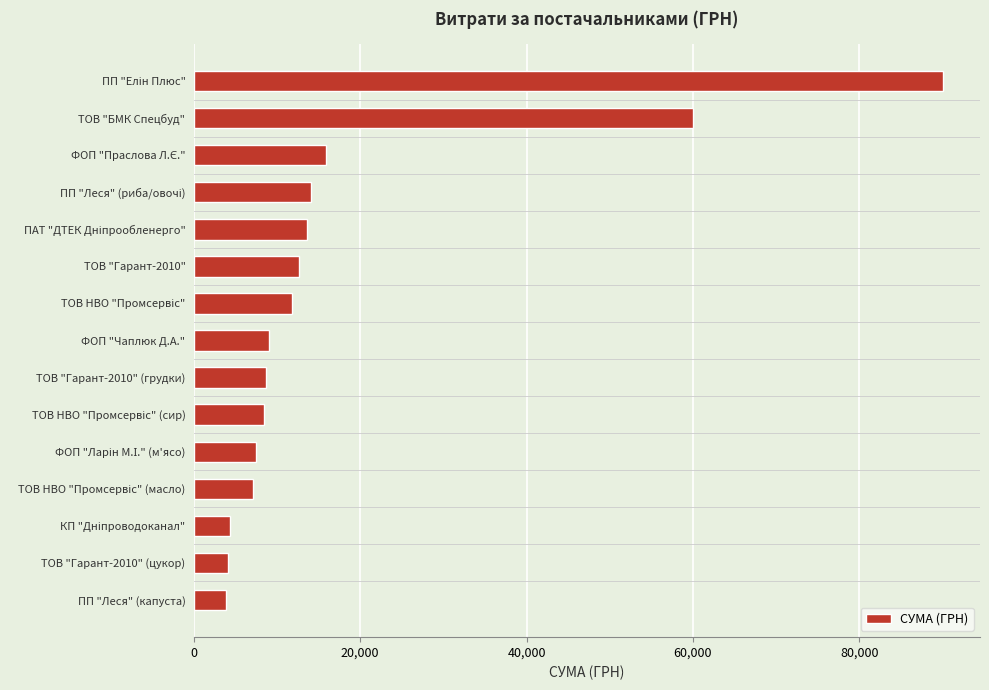

What is the maximum value shown in the chart?

90000.0